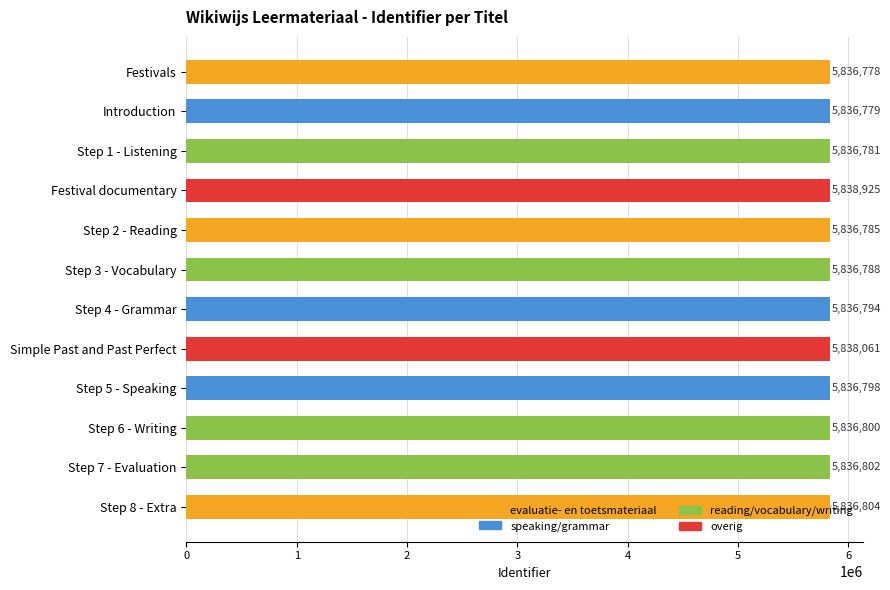

What is the change in value from Festivals to Step 7 - Evaluation?

+24